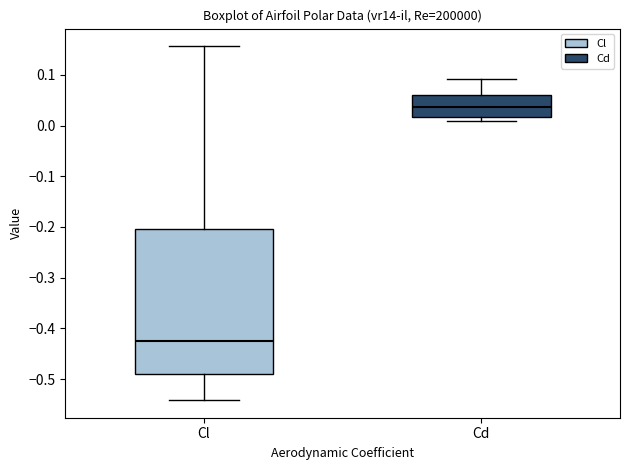

Which box's median line is the lowest?

Cl